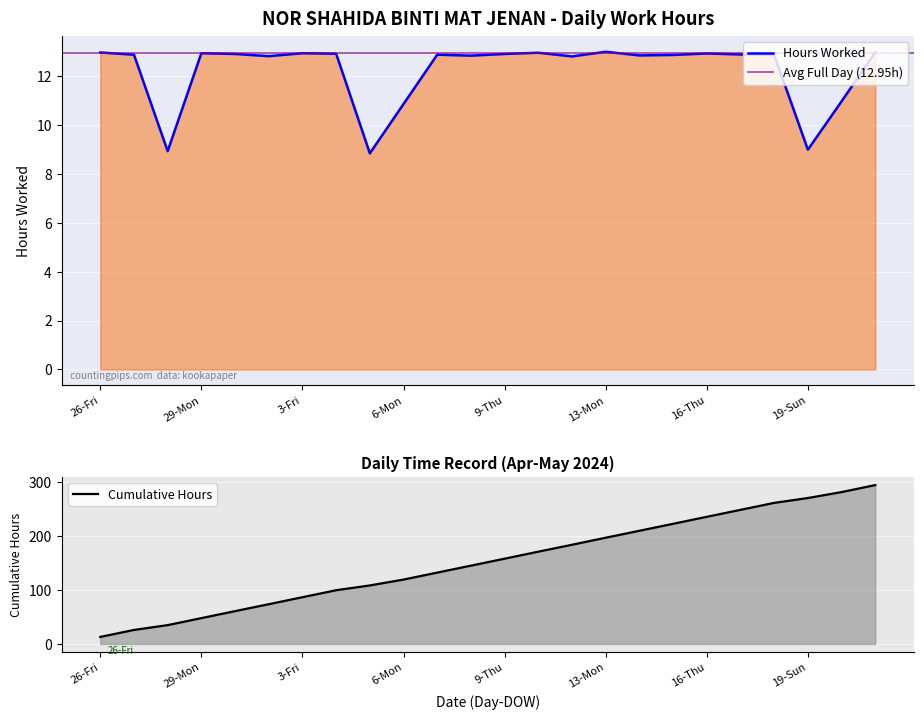

What is the label of the 2nd point from the right?

20-Mon